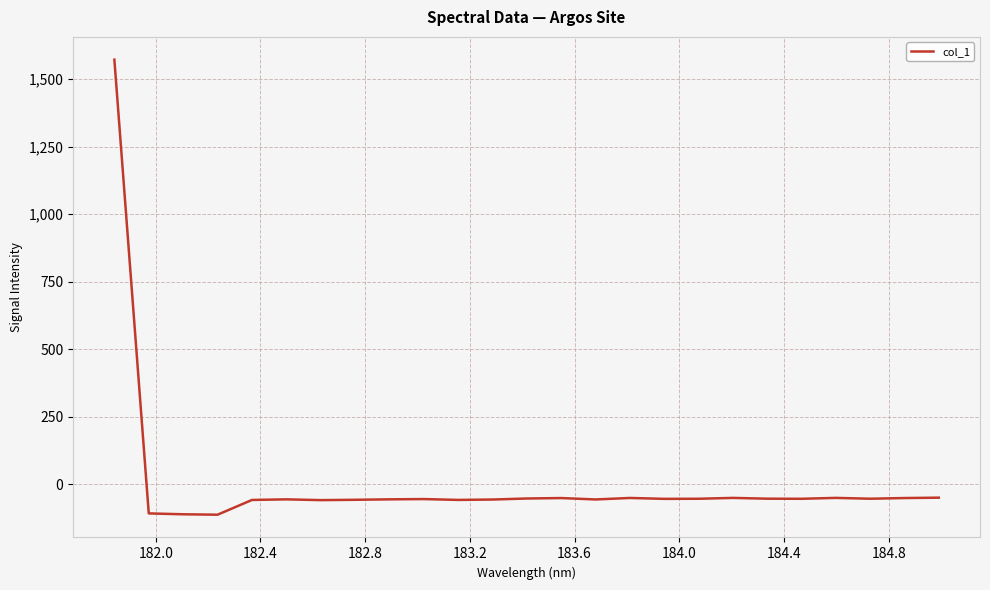

What is the smallest value displayed?

-112.5